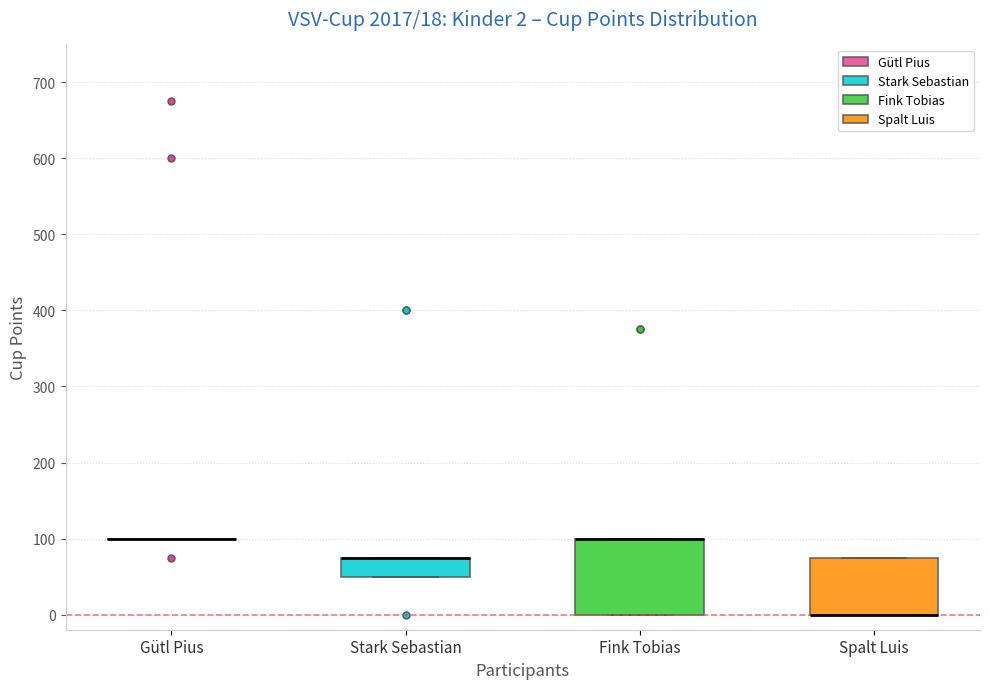

Which box is the tallest, from its lower edge to its upper edge?

Fink Tobias